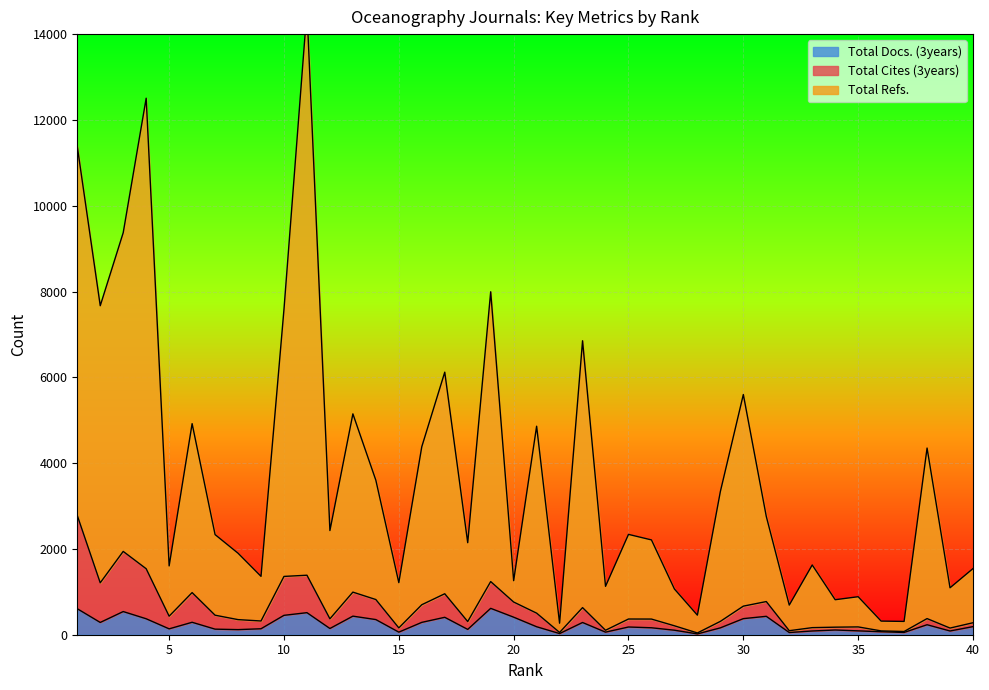

At which label does Total Refs. first exceed 2339?

1